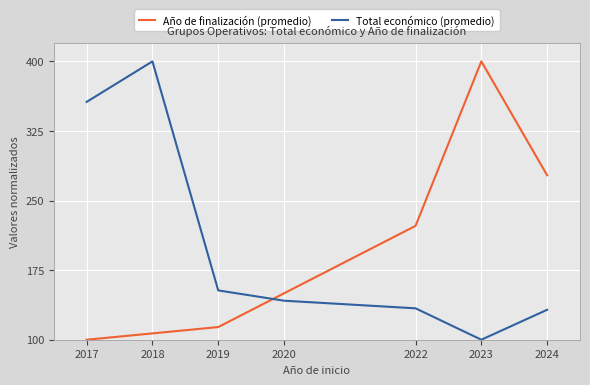

Count the number of data series in this chart.

2